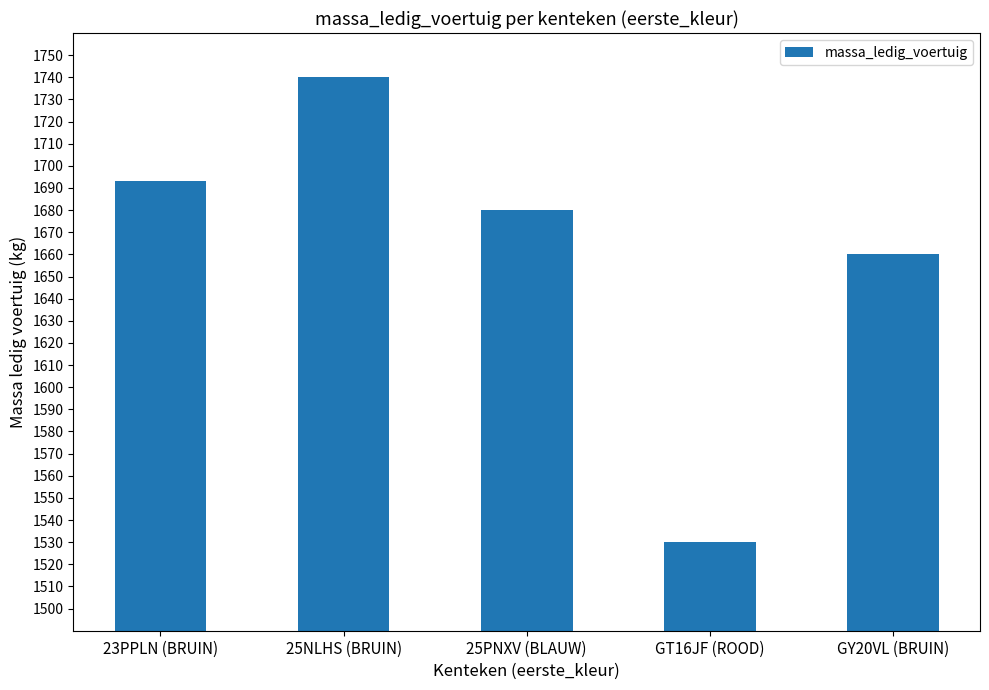

What is the difference between the maximum and minimum values?

210